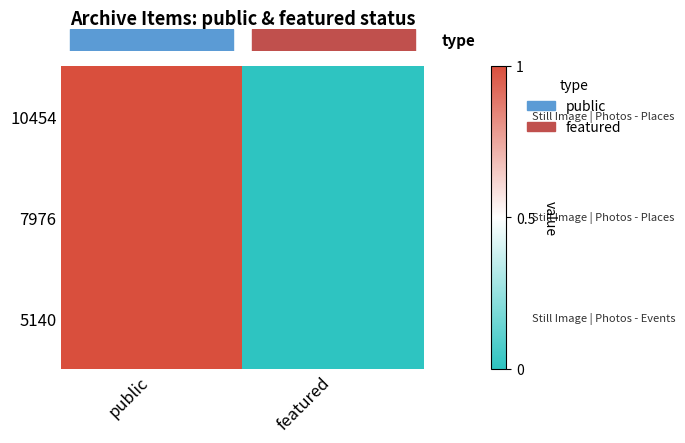

What is the greatest value displayed?

1